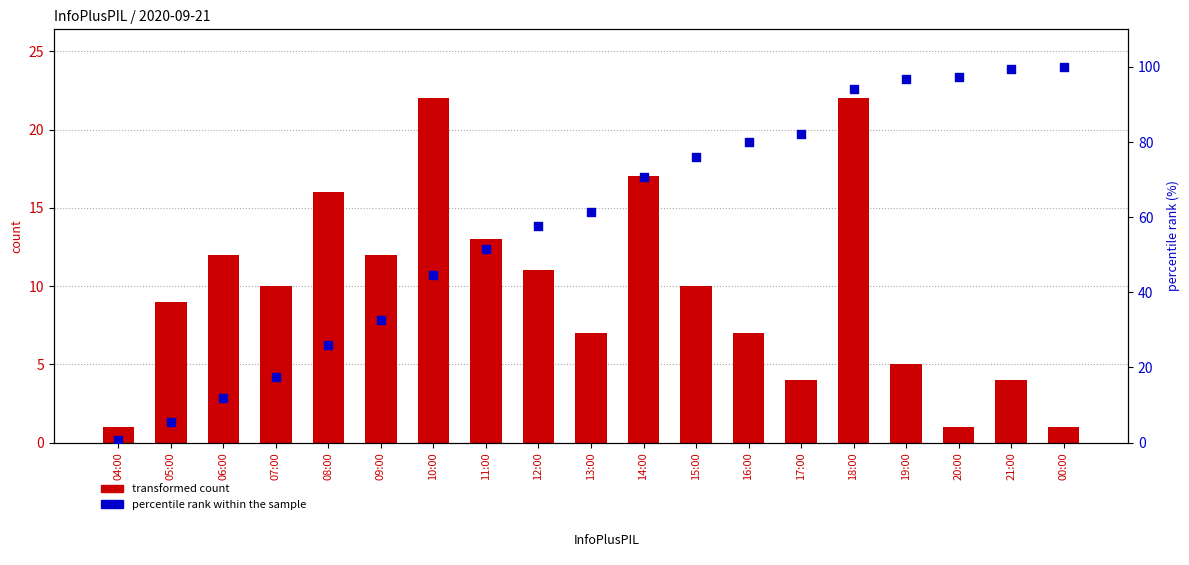

Which series has the largest total across all categories?

percentile rank within the sample